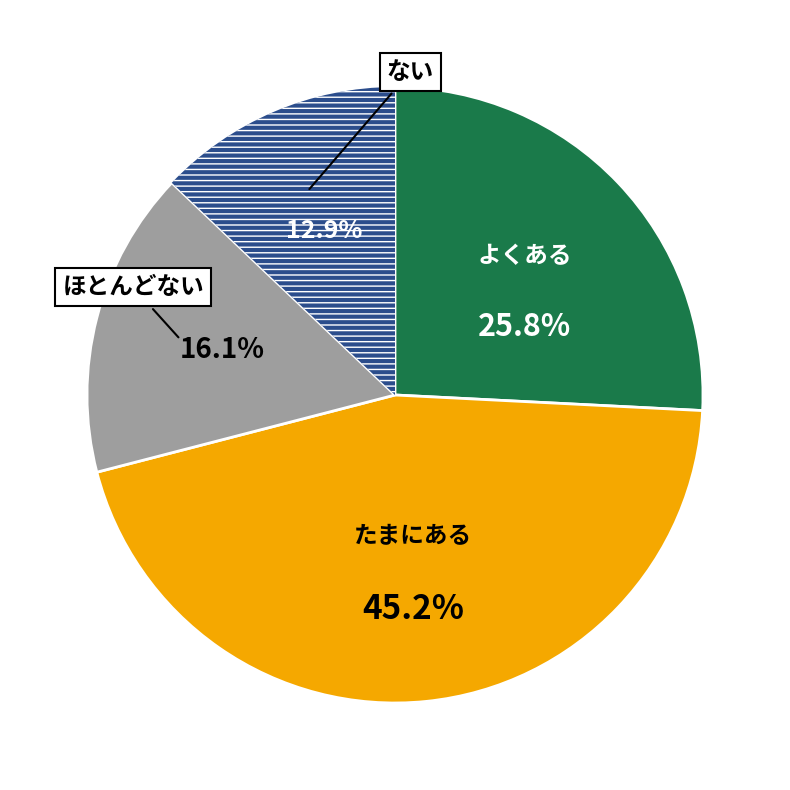

Is there any slice that represents more than half of the pie?

No